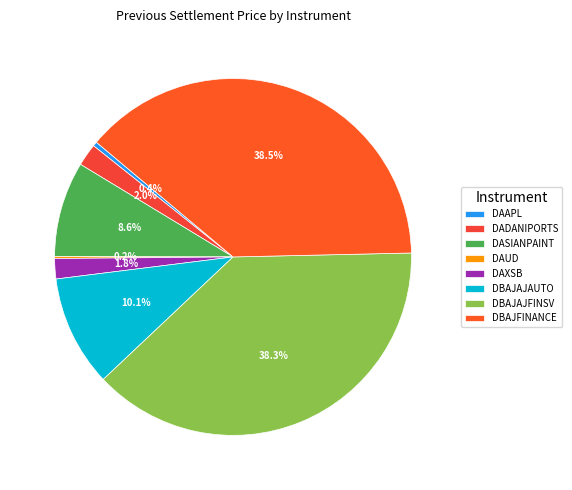

To the nearest percent, what is the difference between the largest and smallest slice percentages?

38%